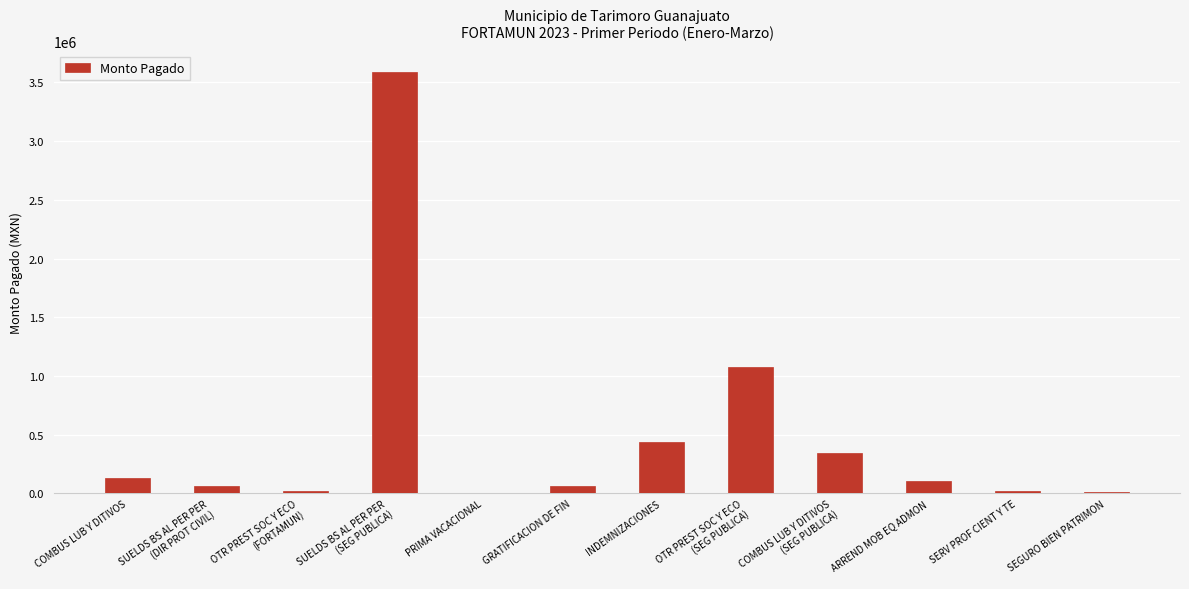

Which category has the highest value across all series?

SUELDS BS AL PER PER
(SEG PUBLICA)